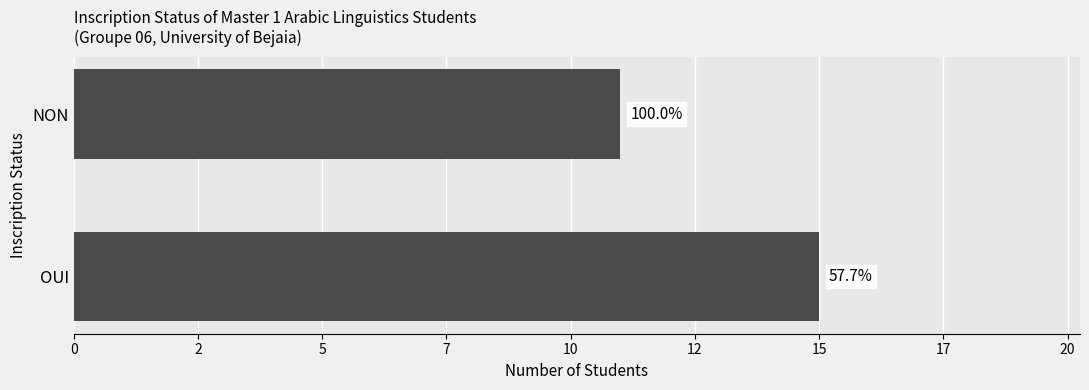

Does the chart contain any negative values?

No